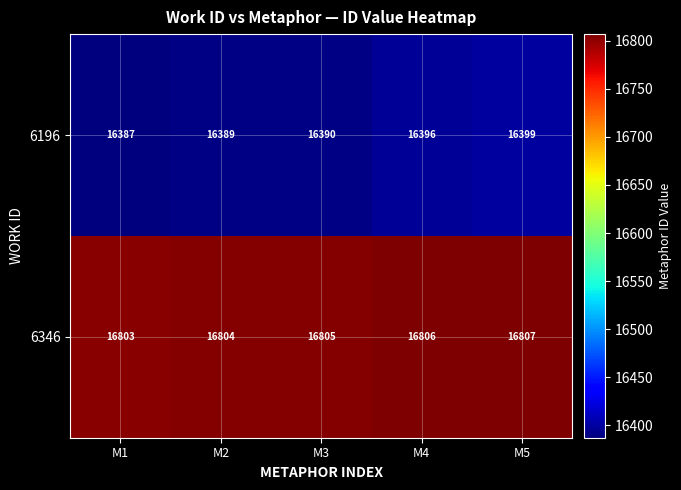

What is the total value across all series at M3?

33195